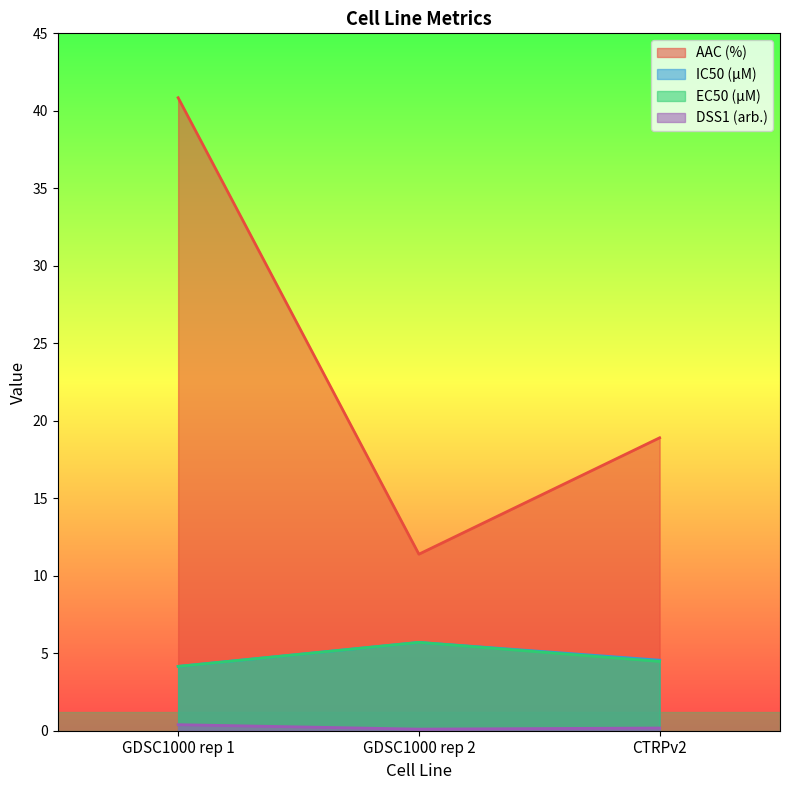

At which category is the sum across all series the highest?

GDSC1000 rep 1